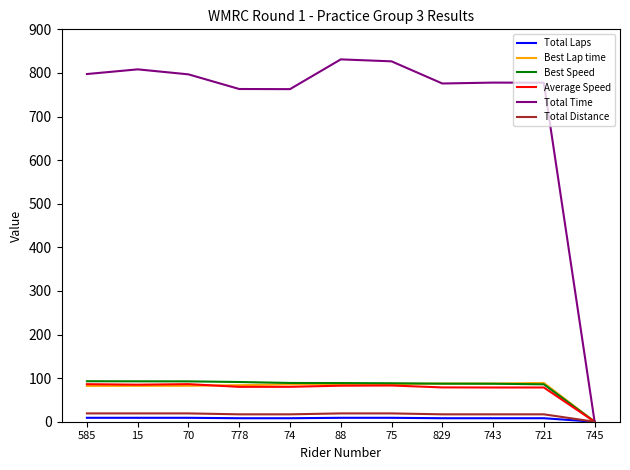

How many lines are shown in the chart?

6